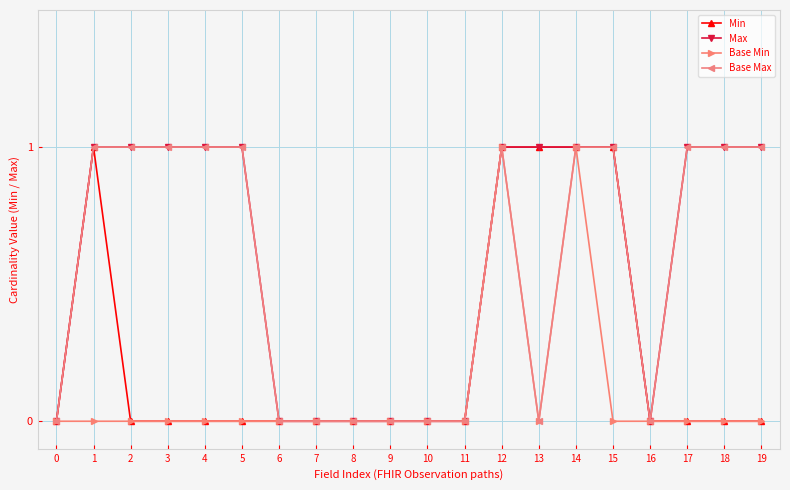

At which category does Min reach its first local peak?

1